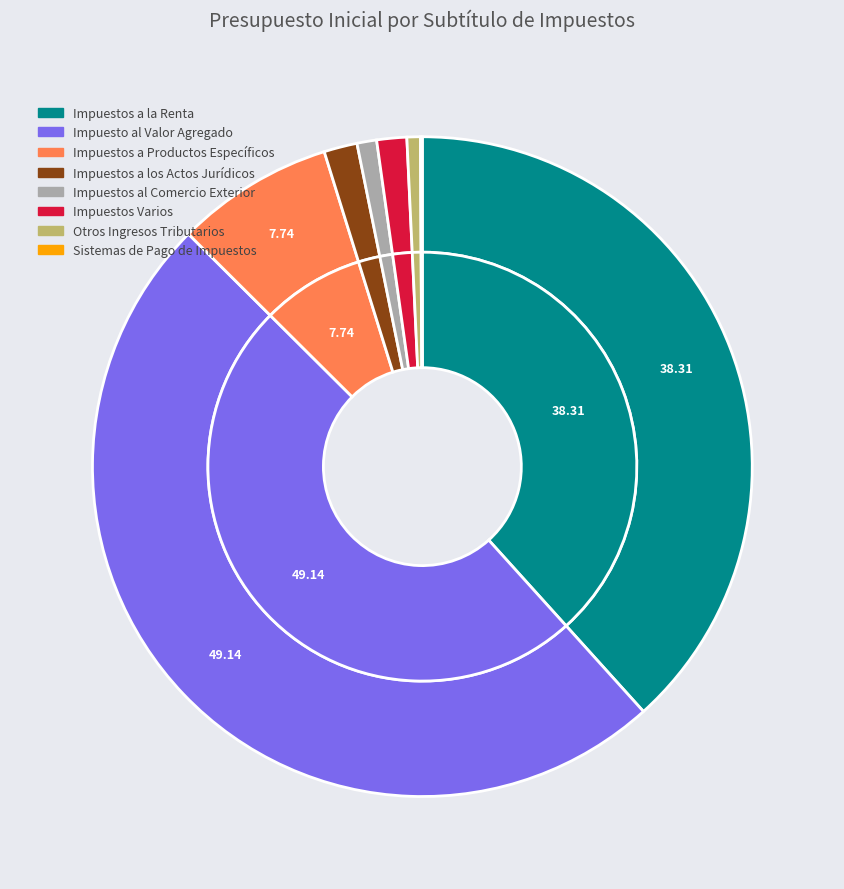

What percentage is the Impuestos a los Actos Jurídicos slice, to the nearest percent?

2%